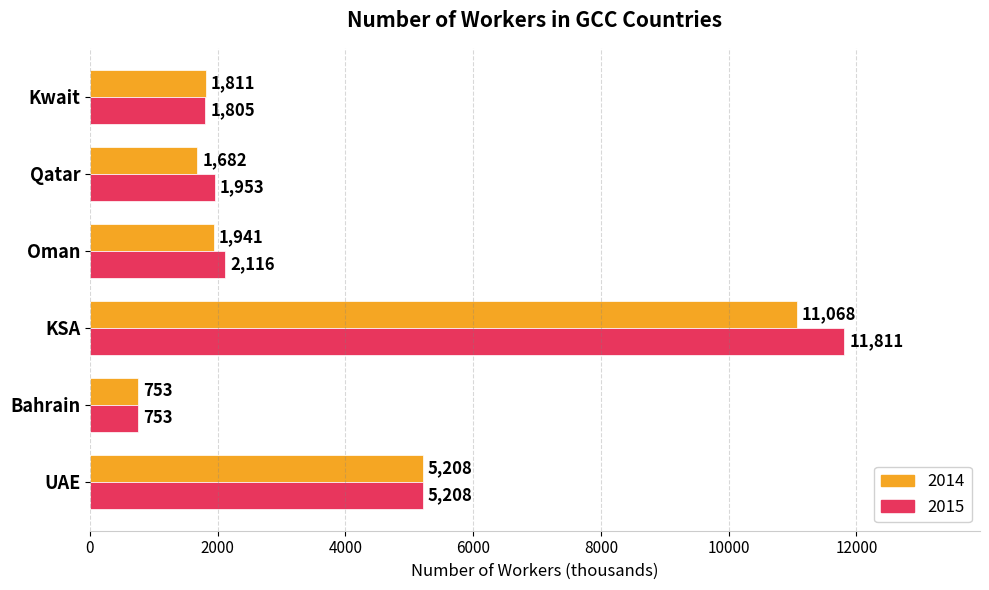

What are all the series names shown in the legend?

2014, 2015